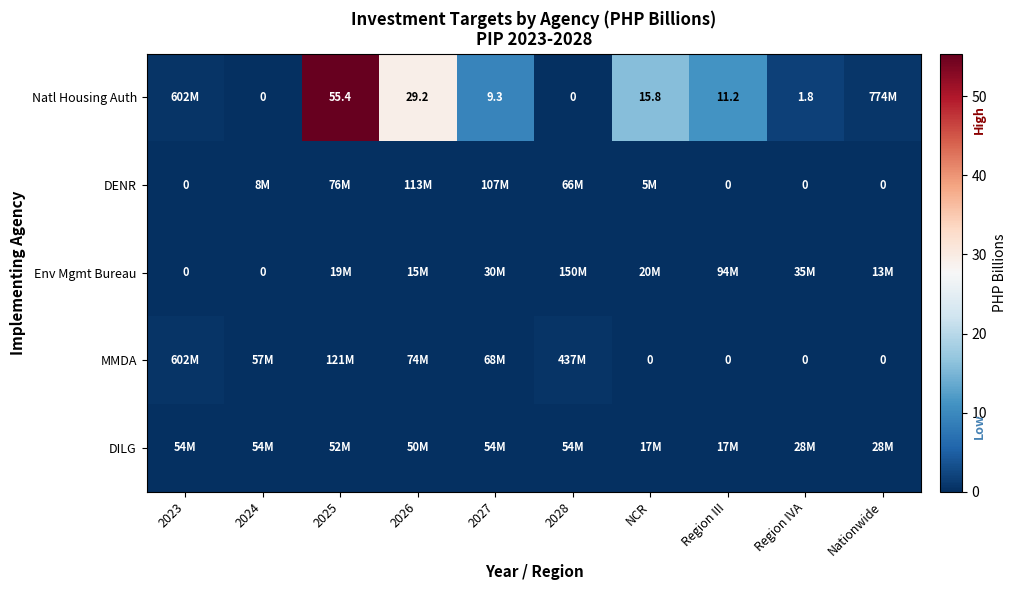

The value of MMDA at Region III is 0.3. True or false?

False